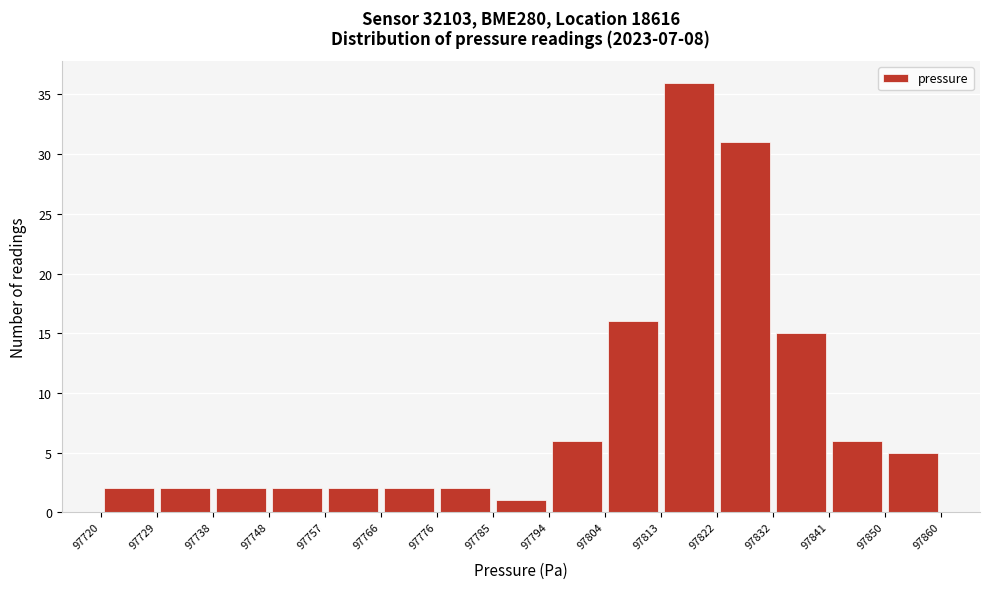

Reading left to right, list every bar in this chart as the range it spans on the x-axis followed by its height. The values are not printed on the chart, so give them approximately, as read against the axis.

97720 to 97729: 2
97729 to 97738: 2
97738 to 97748: 2
97748 to 97757: 2
97757 to 97766: 2
97766 to 97776: 2
97776 to 97785: 2
97785 to 97794: 1
97794 to 97804: 6
97804 to 97813: 16
97813 to 97822: 36
97822 to 97832: 31
97832 to 97841: 15
97841 to 97850: 6
97850 to 97860: 5